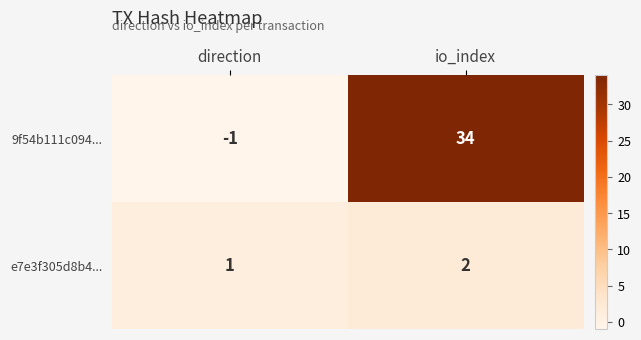

At io_index, list the series in order from smallest to largest.

e7e3f305d8b4..., 9f54b111c094...